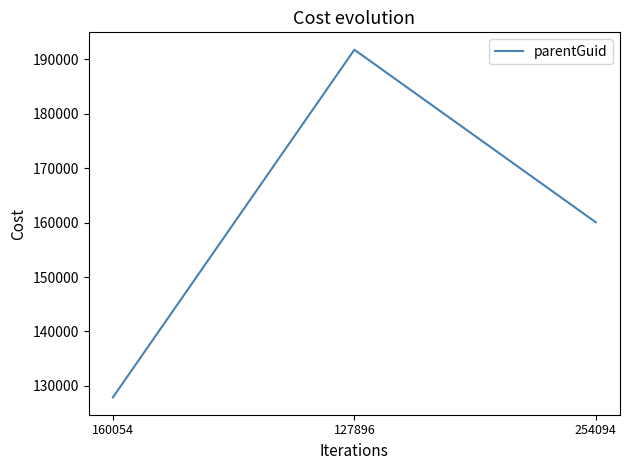

Which category has the highest value across all series?

127896